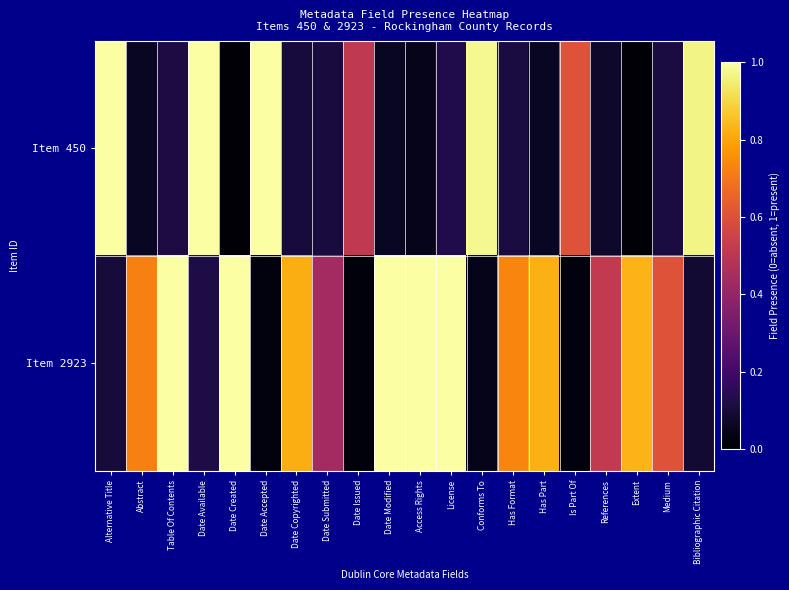

What is the spread (max minus min) of values at Medium?

0.5